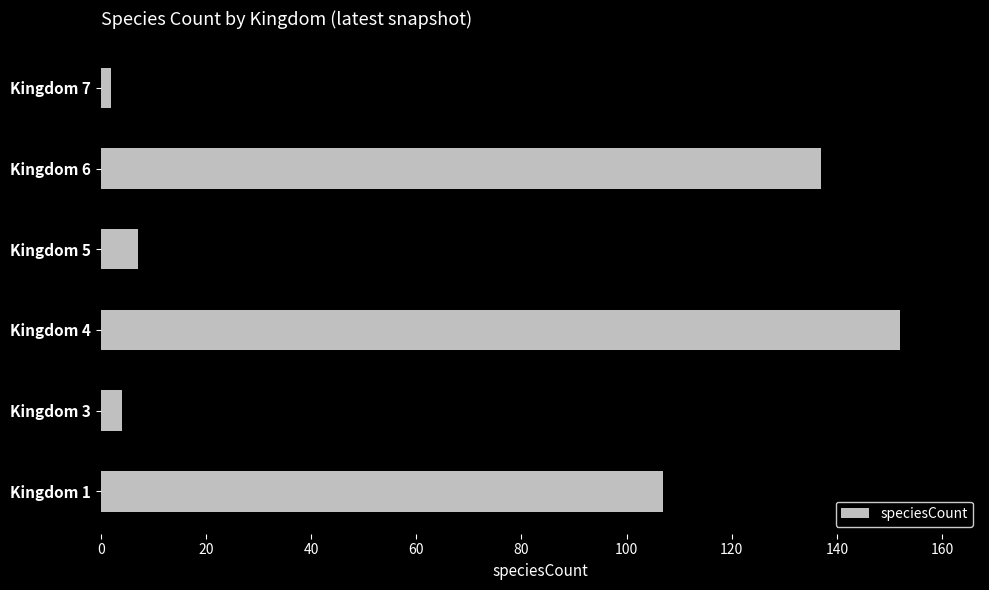

What is the greatest value displayed?

152